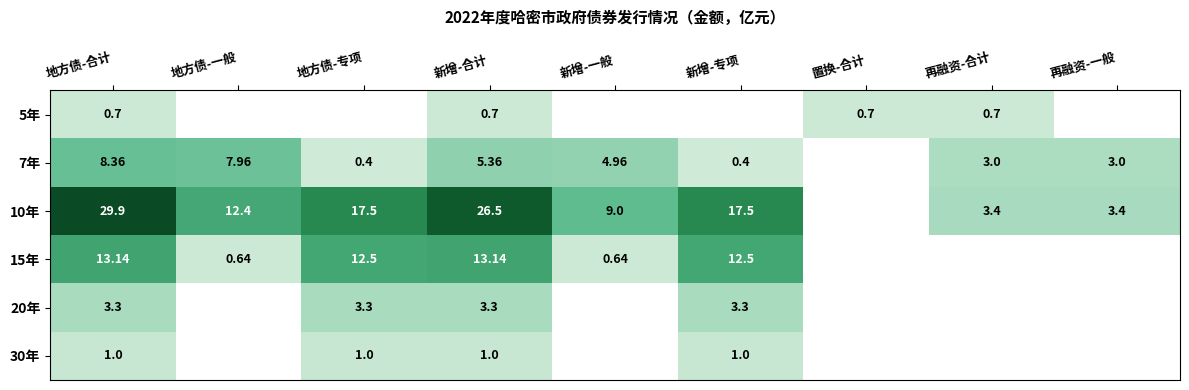

Is the value of 7年 at 新增-合计 greater than the value of 15年 at 地方债-一般?

Yes